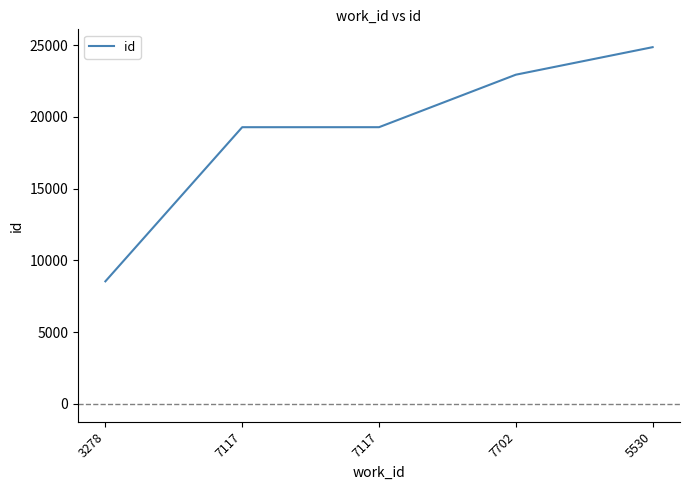

What is the difference between the maximum and second lowest values?

5576